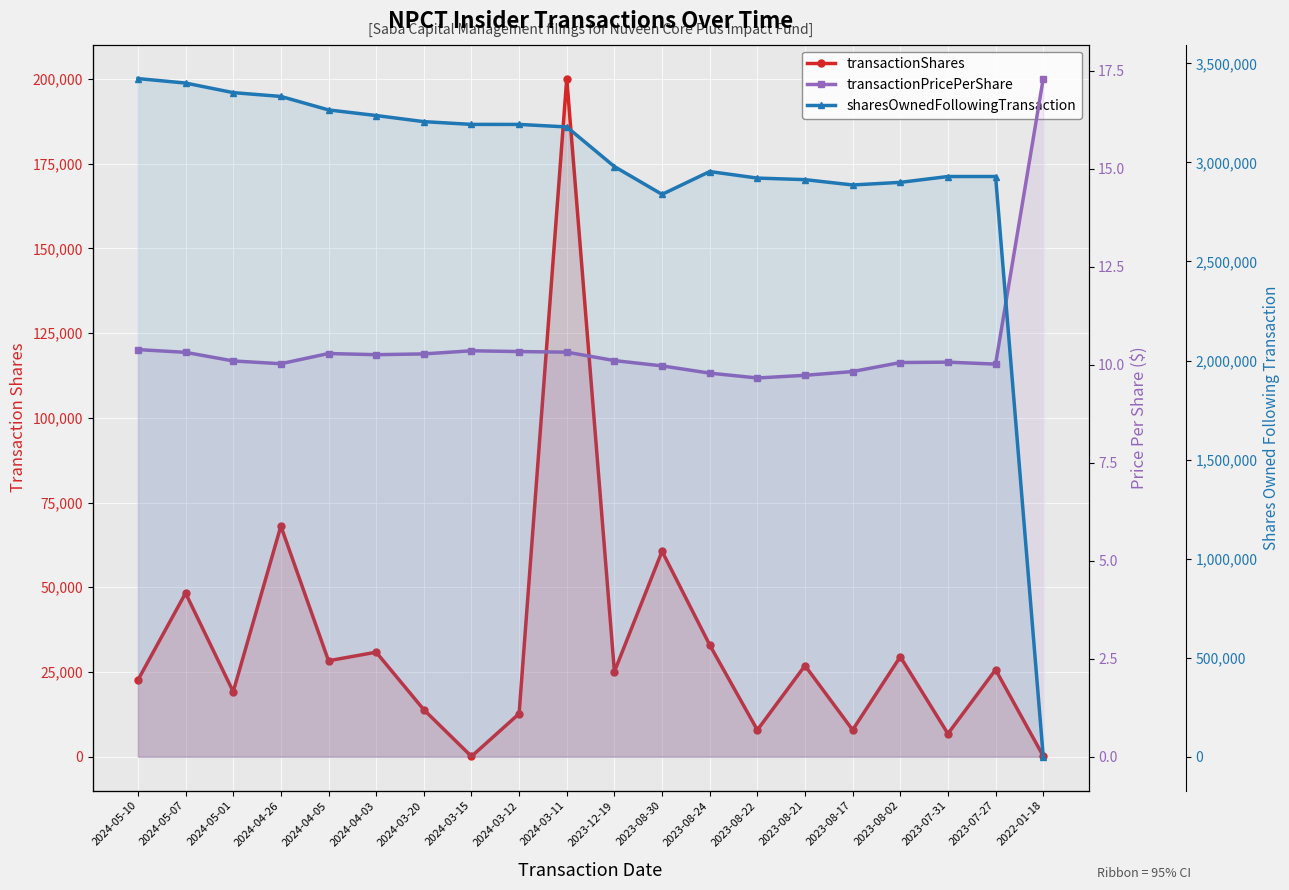

At which category is the sum across all series the highest?

2024-05-07